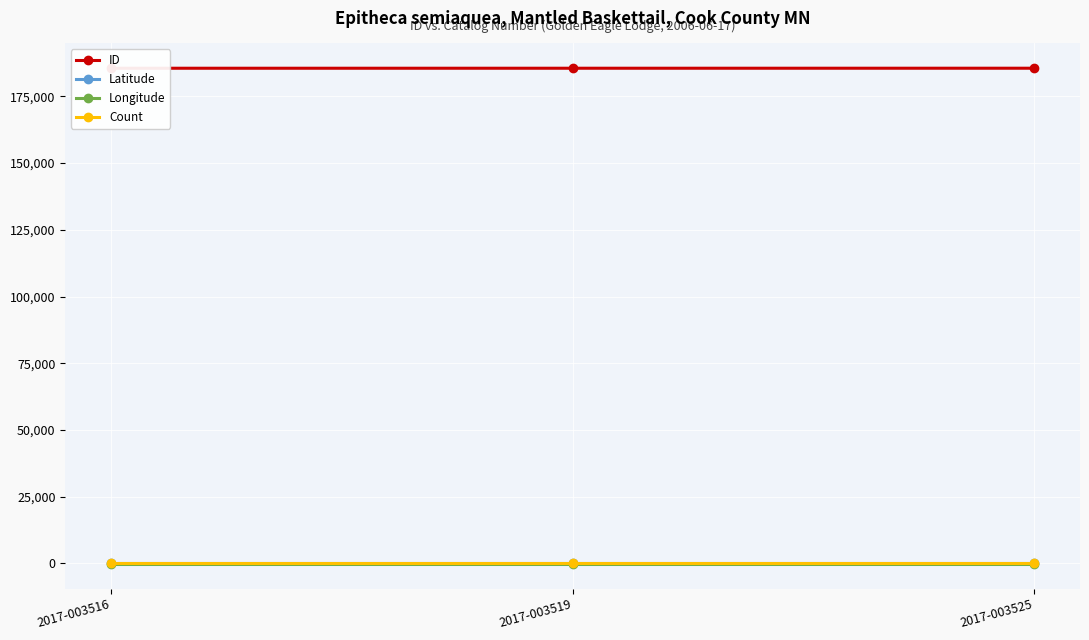

What are all the series names shown in the legend?

ID, Latitude, Longitude, Count